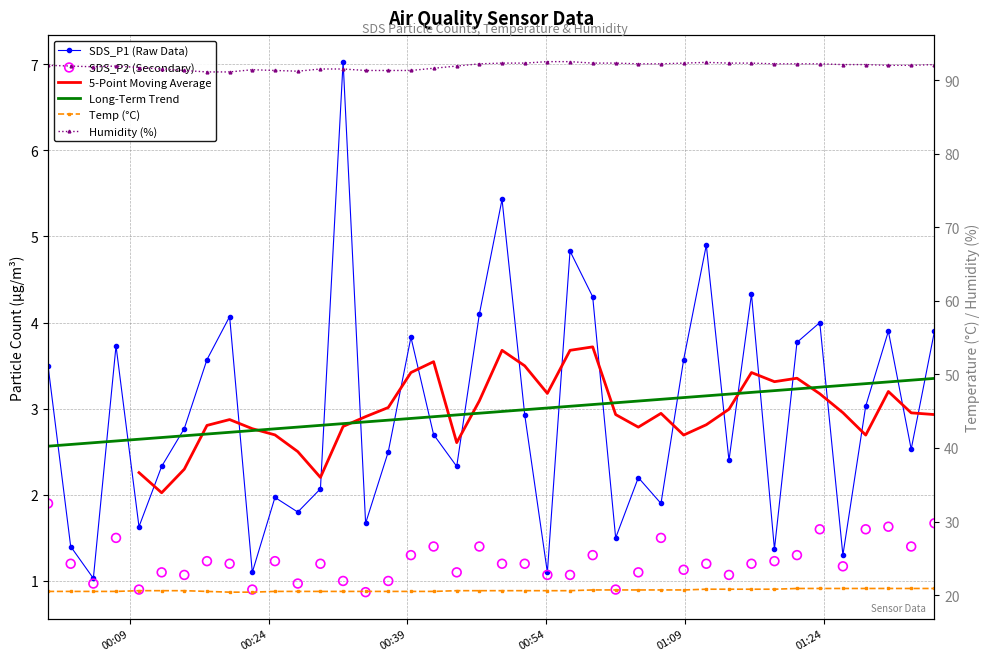

Which series has the largest total across all categories?

Humidity